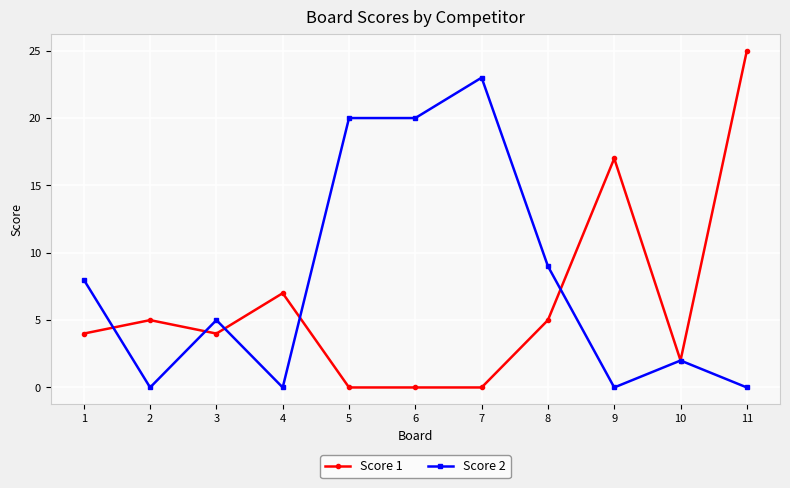

What is the sum of the Score 1 values at 10 and 11?

27